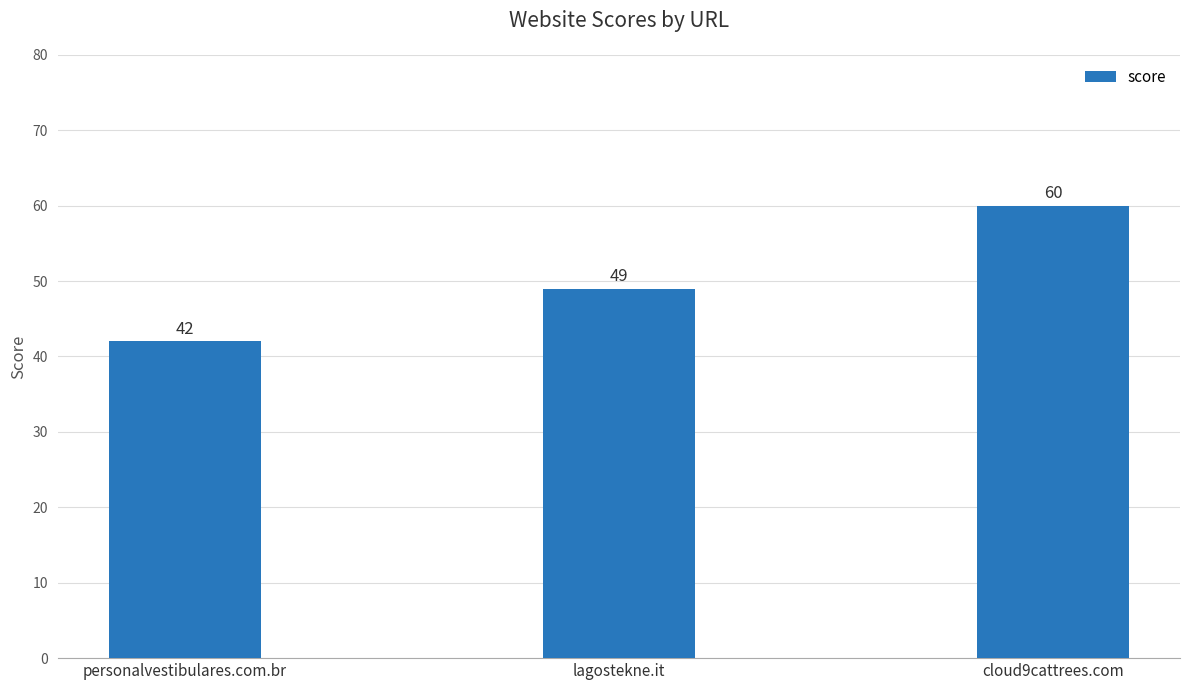

The value at personalvestibulares.com.br is 64. True or false?

False